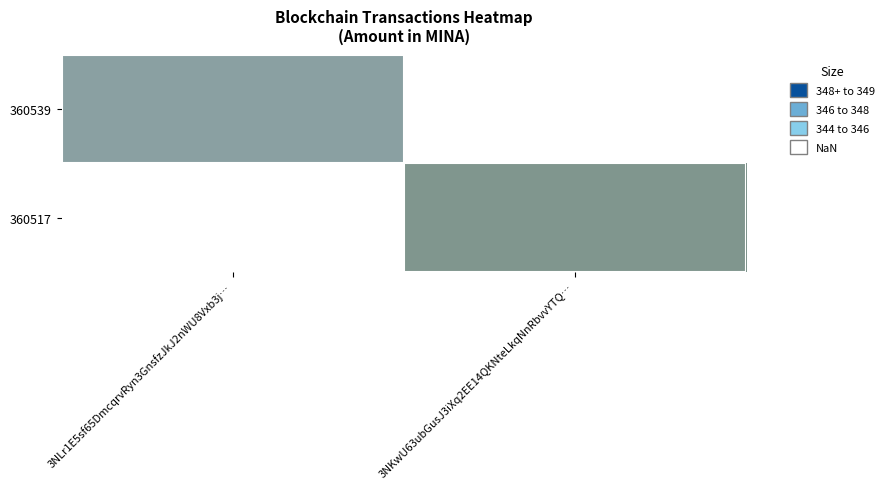

The 360517 series shows 104.7 at 3NKwU63ubGusJ3iXq2EE14QKNteLkqNnRbvvYTQ…. True or false?

False